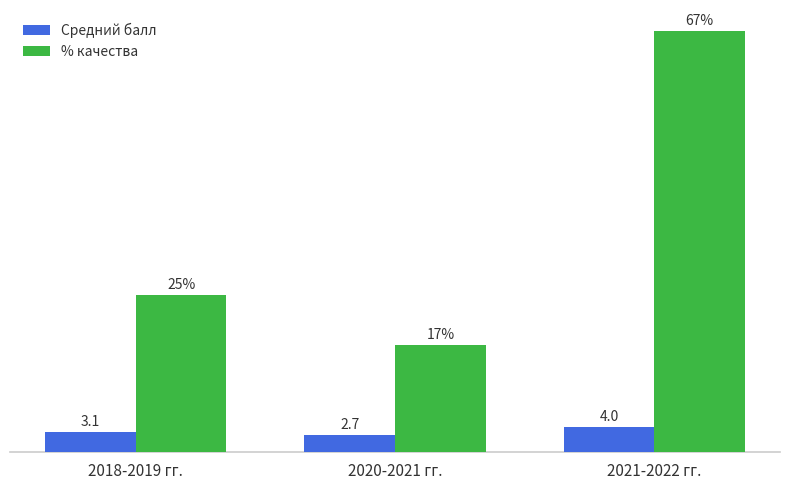

Which series changed the most between 2018-2019 гг. and 2020-2021 гг.?

% качества